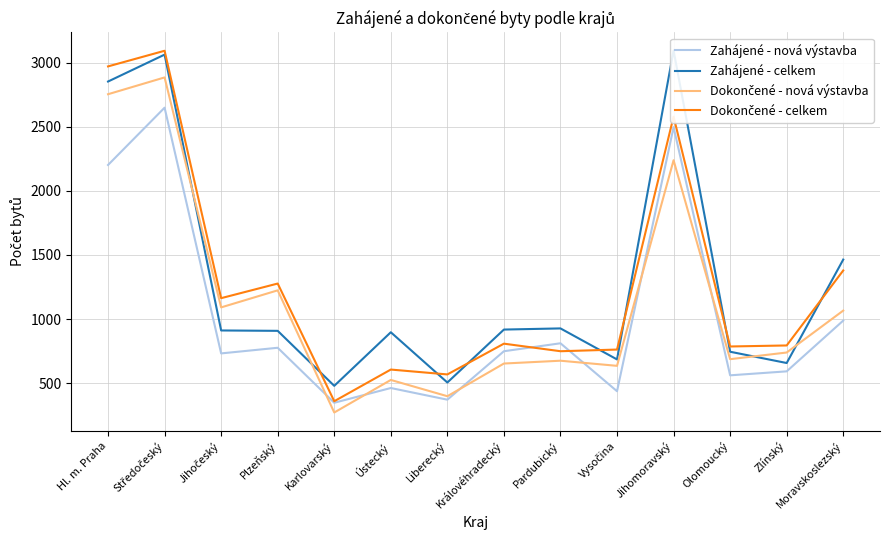

What are all the series names shown in the legend?

Zahájené - nová výstavba, Zahájené - celkem, Dokončené - nová výstavba, Dokončené - celkem